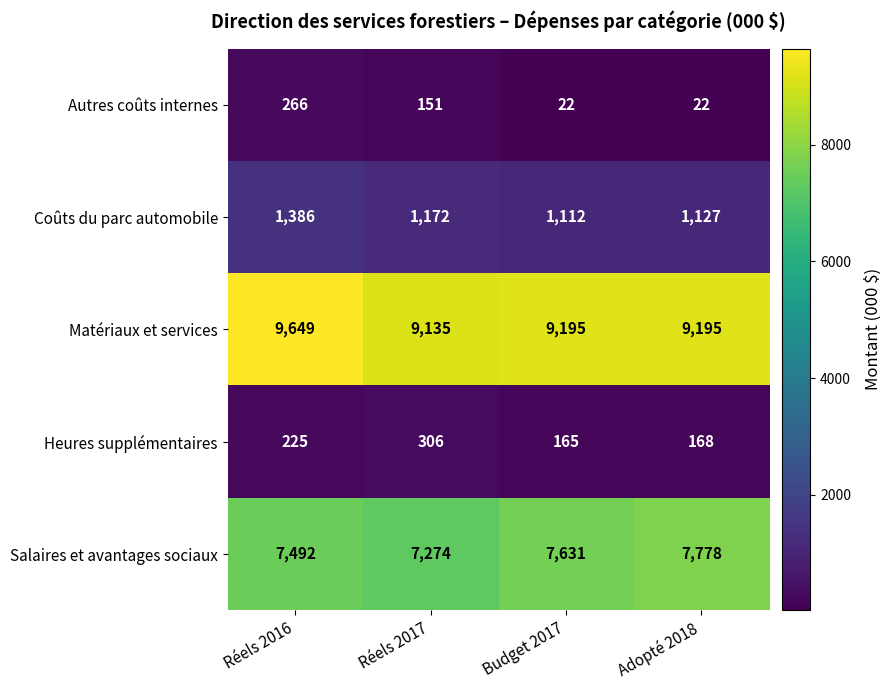

Reading right to left, extract all data points from this chart.

Autres coûts internes: Adopté 2018=22	Budget 2017=22	Réels 2017=151	Réels 2016=266
Coûts du parc automobile: Adopté 2018=1127	Budget 2017=1112	Réels 2017=1172	Réels 2016=1386
Matériaux et services: Adopté 2018=9195	Budget 2017=9195	Réels 2017=9135	Réels 2016=9649
Heures supplémentaires: Adopté 2018=168	Budget 2017=165	Réels 2017=306	Réels 2016=225
Salaires et avantages sociaux: Adopté 2018=7778	Budget 2017=7631	Réels 2017=7274	Réels 2016=7492